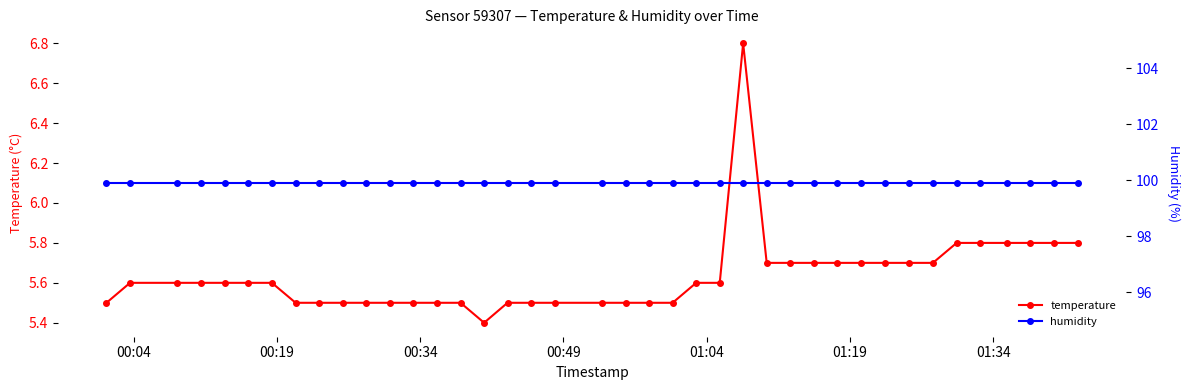

Reading left to right, list all the values displayed in this chart.

temperature: 5.5	5.6	5.6	5.6	5.6	5.6	5.6	5.5	5.5	5.5	5.5	5.5	5.5	5.5	5.5	5.4	5.5	5.5	5.5	5.5	5.5	5.5	5.5	5.6	5.6	6.8	5.7	5.7	5.7	5.7	5.7	5.7	5.7	5.7	5.8	5.8	5.8	5.8	5.8	5.8
humidity: 99.9	99.9	99.9	99.9	99.9	99.9	99.9	99.9	99.9	99.9	99.9	99.9	99.9	99.9	99.9	99.9	99.9	99.9	99.9	99.9	99.9	99.9	99.9	99.9	99.9	99.9	99.9	99.9	99.9	99.9	99.9	99.9	99.9	99.9	99.9	99.9	99.9	99.9	99.9	99.9